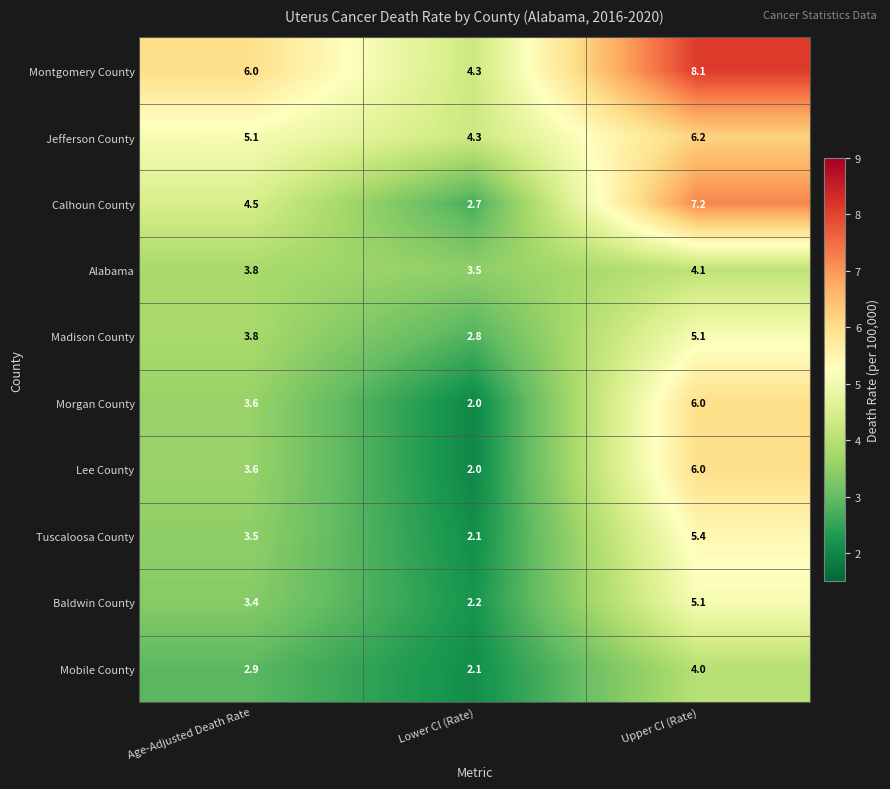

Which category has the highest value across all series?

Upper CI (Rate)